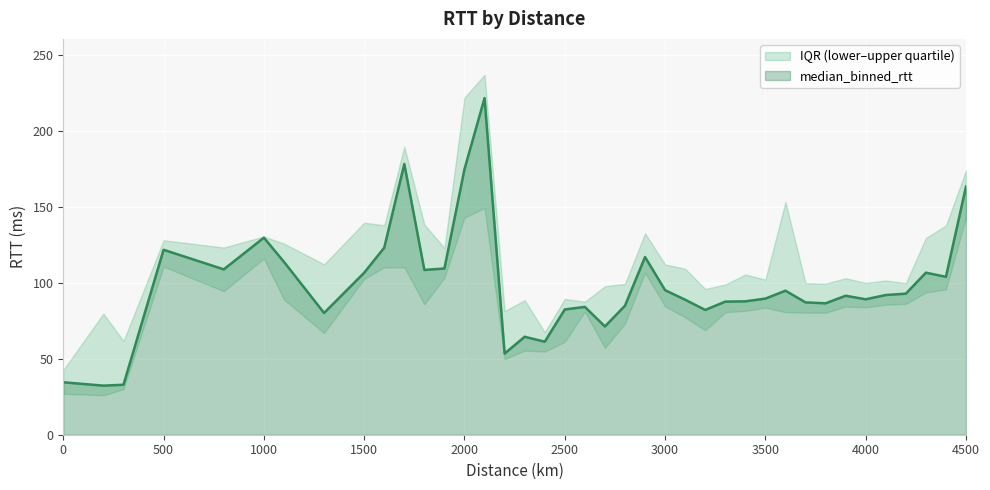

What is the value of the upper_quartile_binned_rtt point at the 18th from the left?

67.5